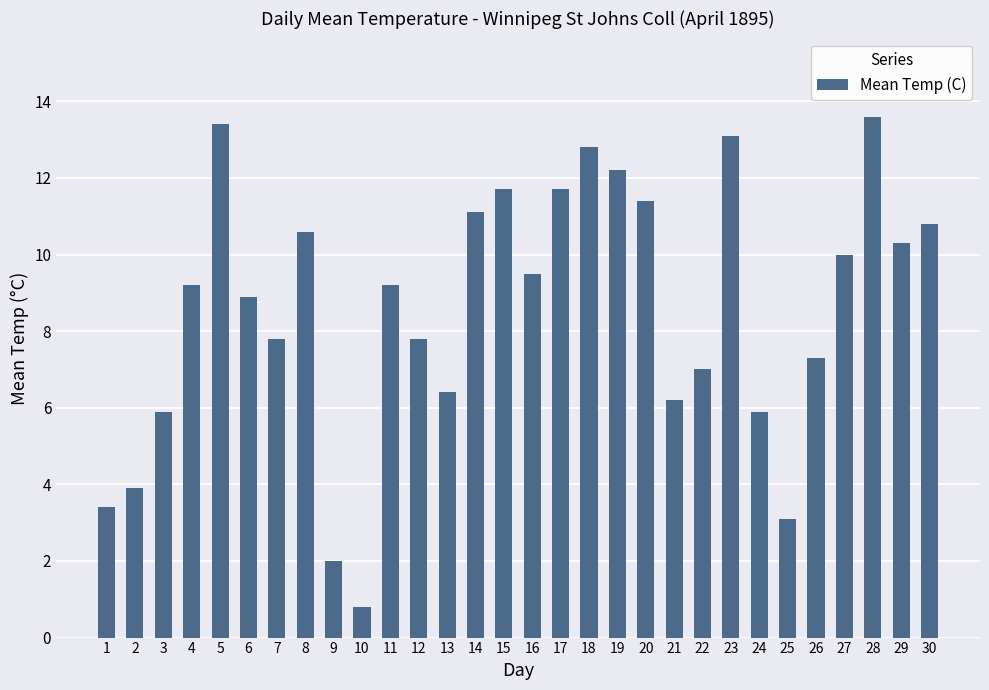

The value at 27 is 10.0. True or false?

True